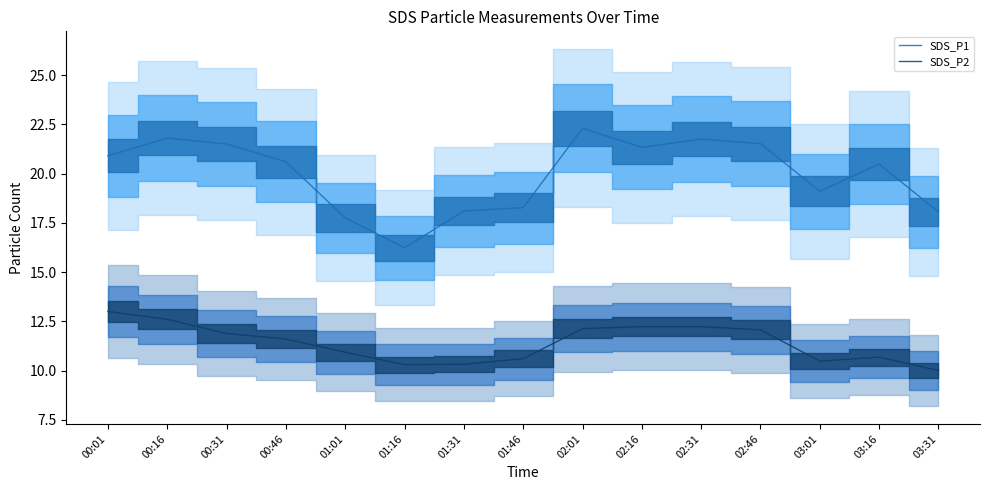

Which series has the widest spread of values?

SDS_P1 (line)